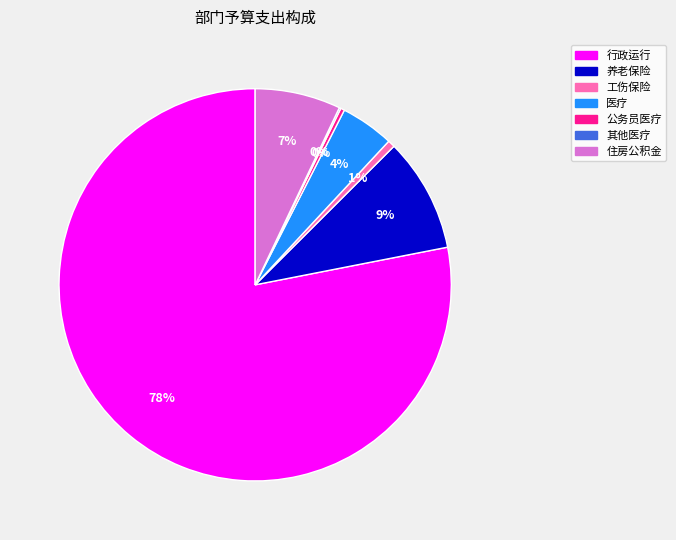

To the nearest percent, what is the average slice percentage?

14%